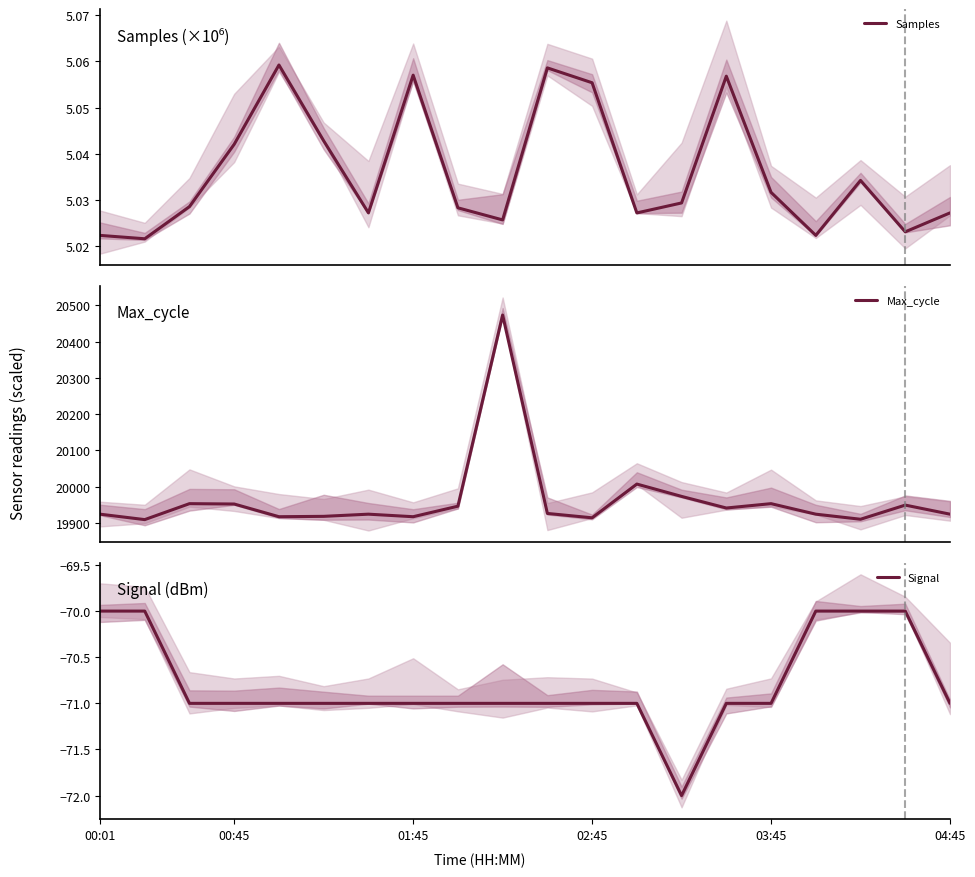

Which series has the largest total across all categories?

Max_cycle